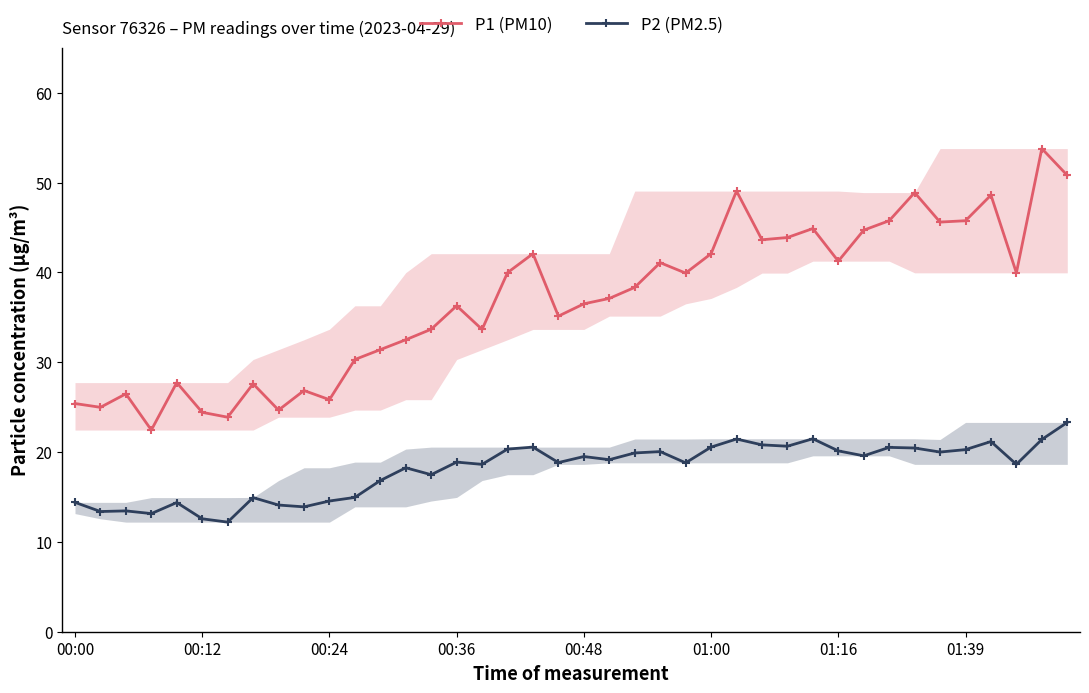

What are all the series names shown in the legend?

P1 (PM10), P2 (PM2.5)